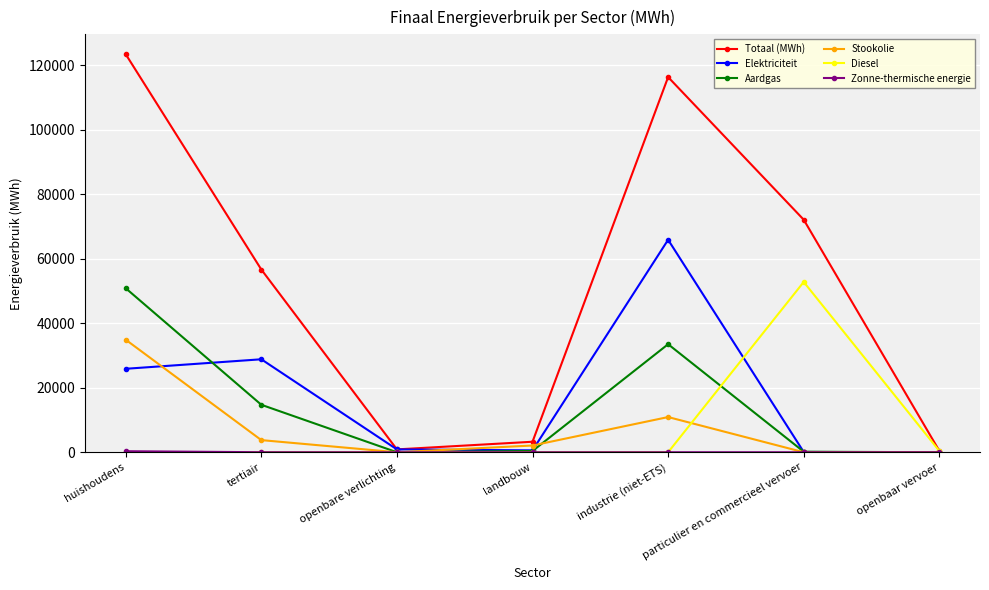

What position from the right is huishoudens?

7